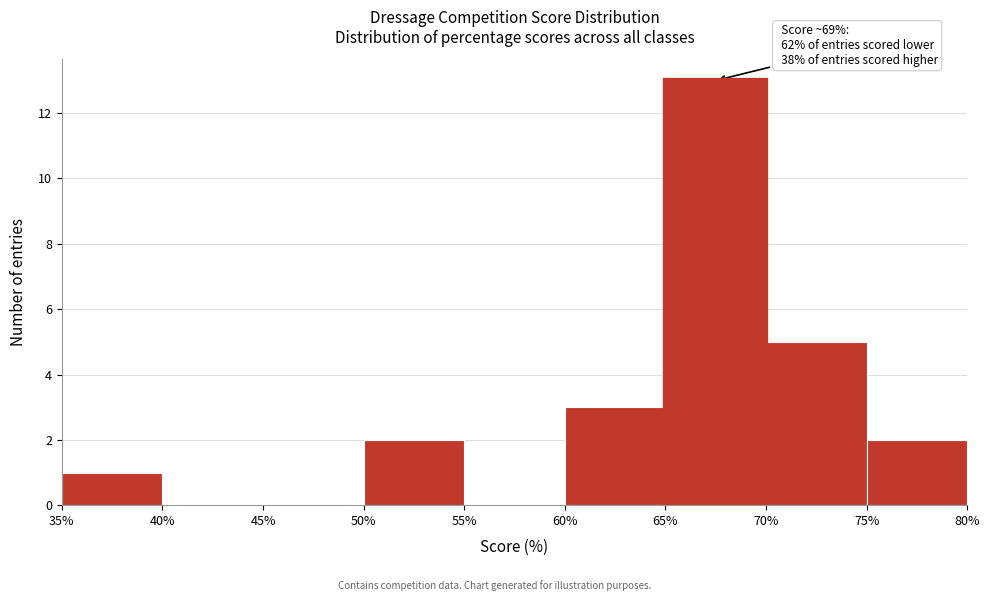

Which range on the x-axis has the tallest bar?

65% to 70%